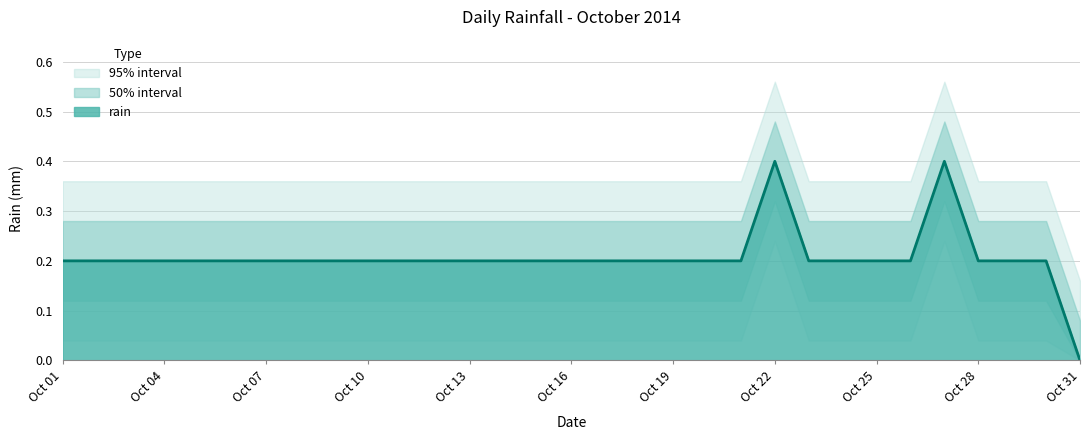

True or false: the data shows 0.1 at 2014-10-30.

False